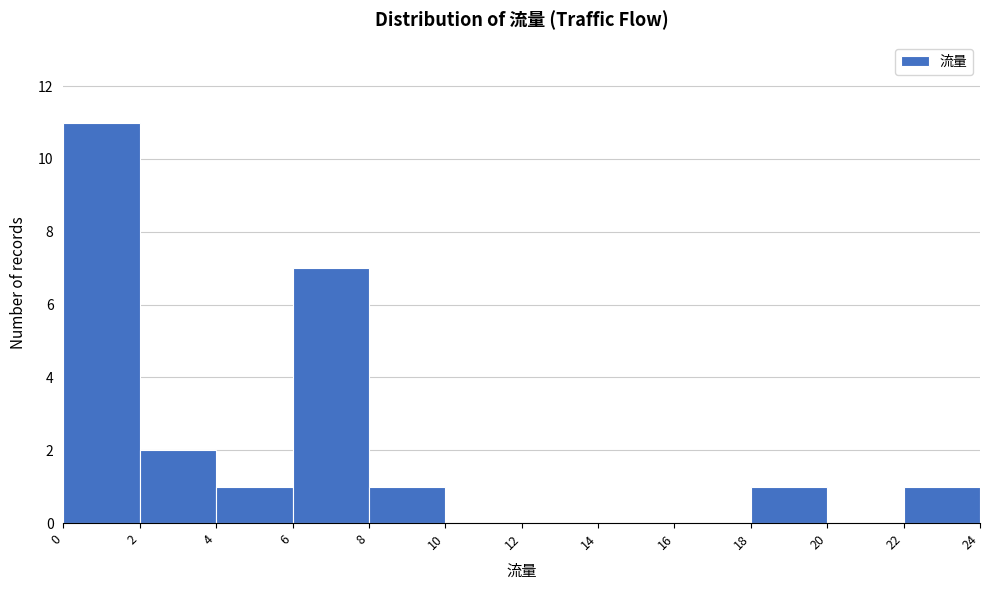

Reading left to right, list every bar in this chart as the range it spans on the x-axis followed by its height. The values are not printed on the chart, so give them approximately, as read against the axis.

0 to 2: 11
2 to 4: 2
4 to 6: 1
6 to 8: 7
8 to 10: 1
10 to 12: 0
12 to 14: 0
14 to 16: 0
16 to 18: 0
18 to 20: 1
20 to 22: 0
22 to 24: 1